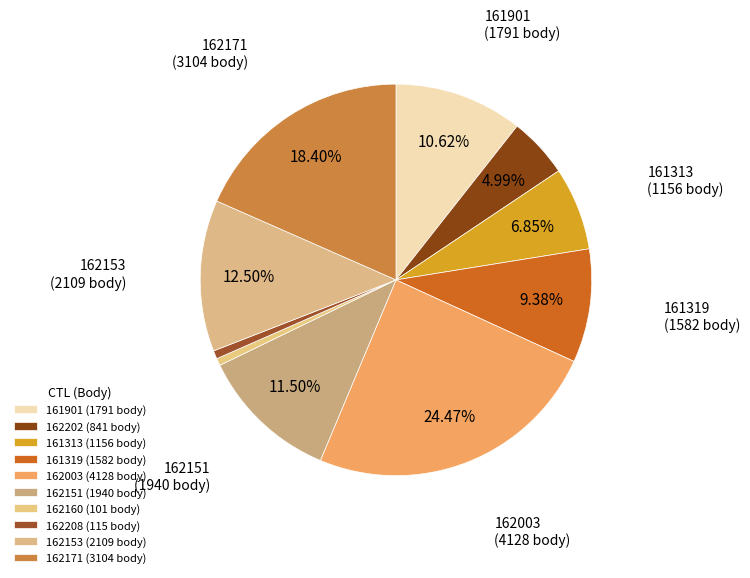

What is the largest slice in the pie chart?

162003